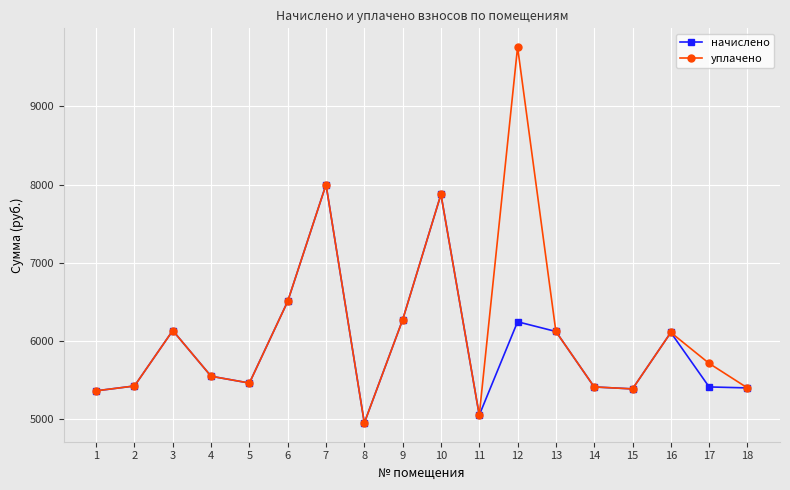

How many interior local valleys does the уплачено series have?

4